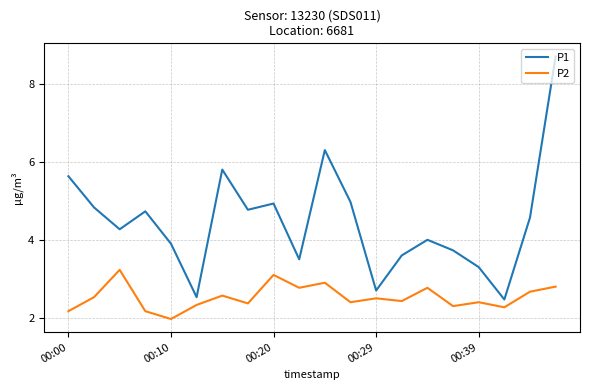

Rank the series by their average value, from lowest to highest.

P2, P1